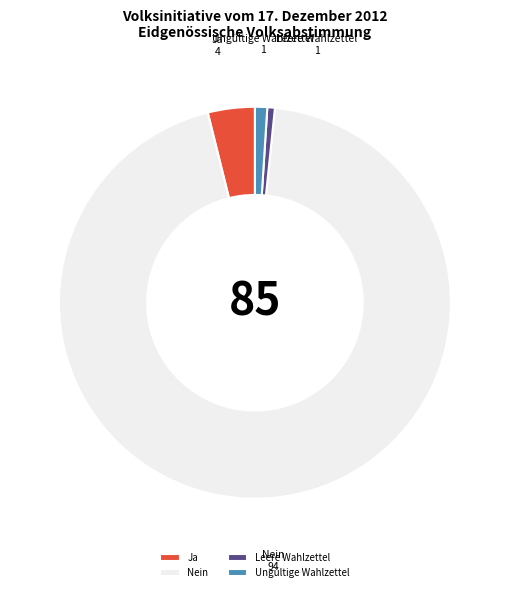

Which category accounts for the majority?

Nein